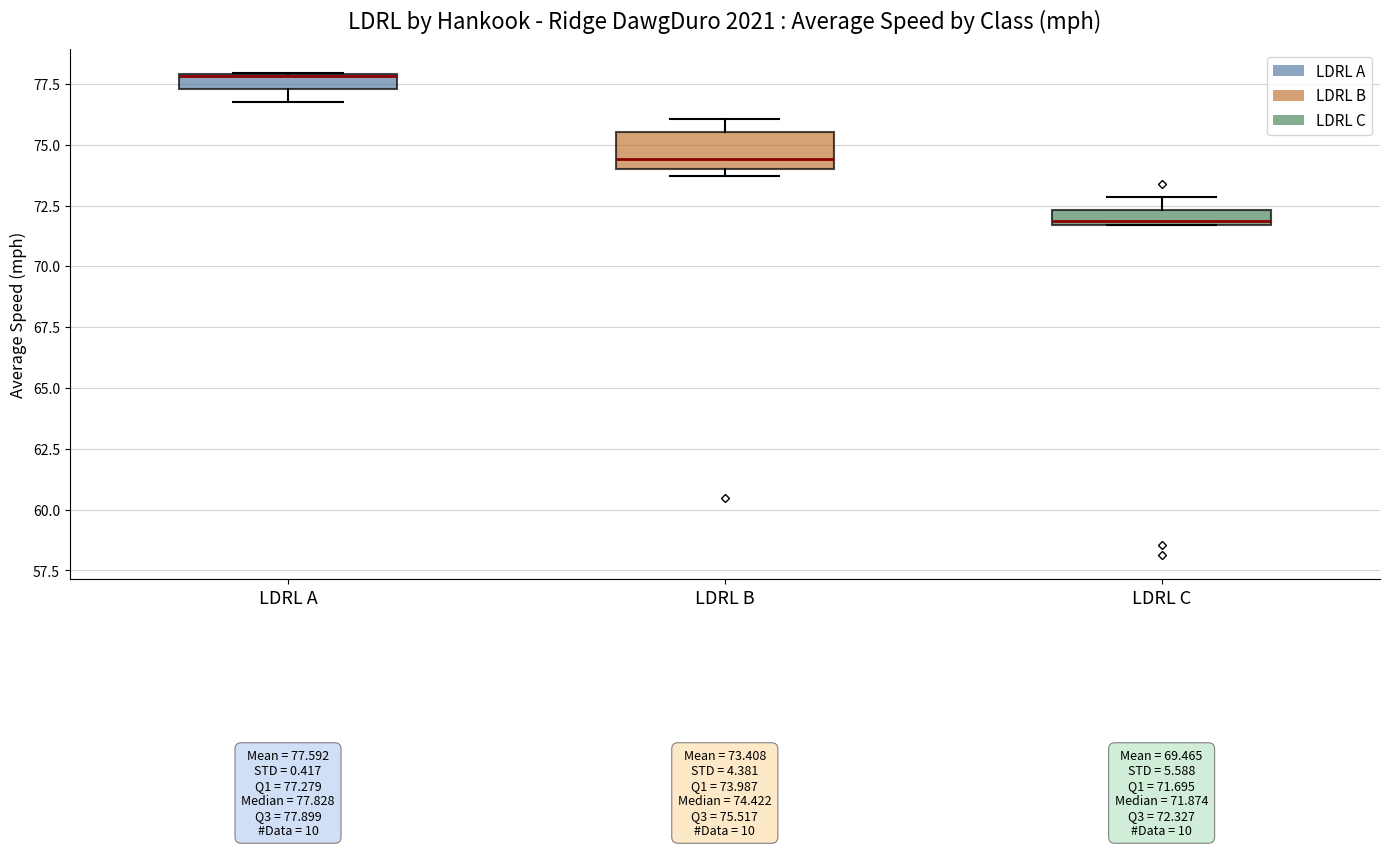

Comparing the boxes themselves (not the whiskers), which one is the tallest?

LDRL B